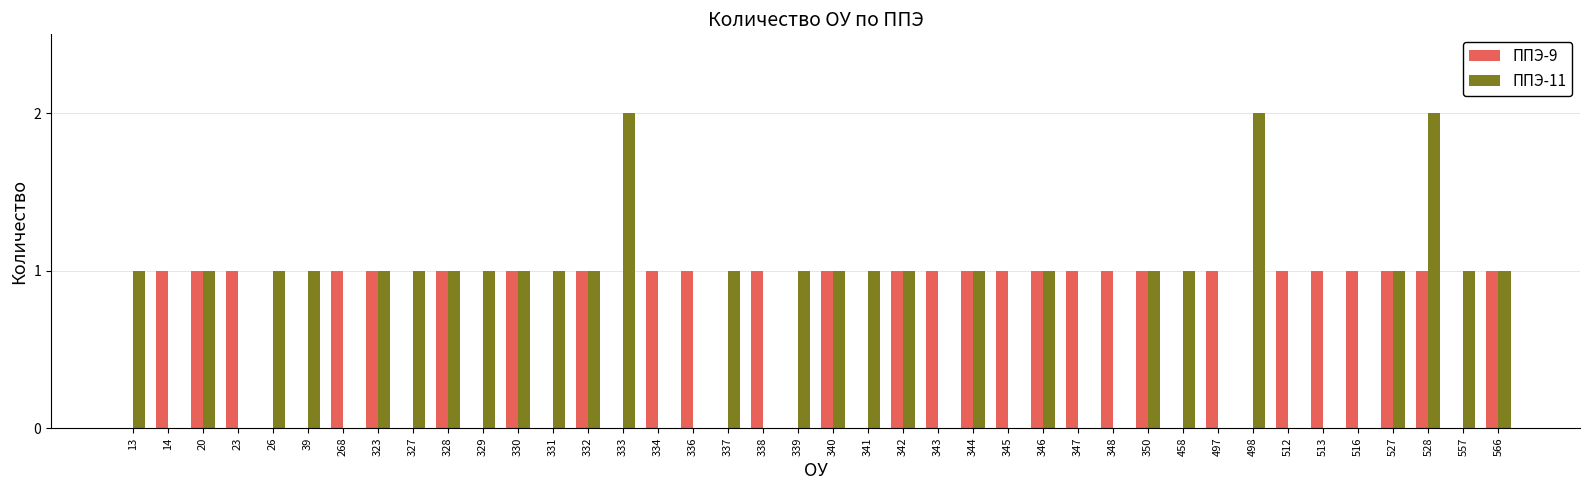

Count the number of categories in the chart.

40